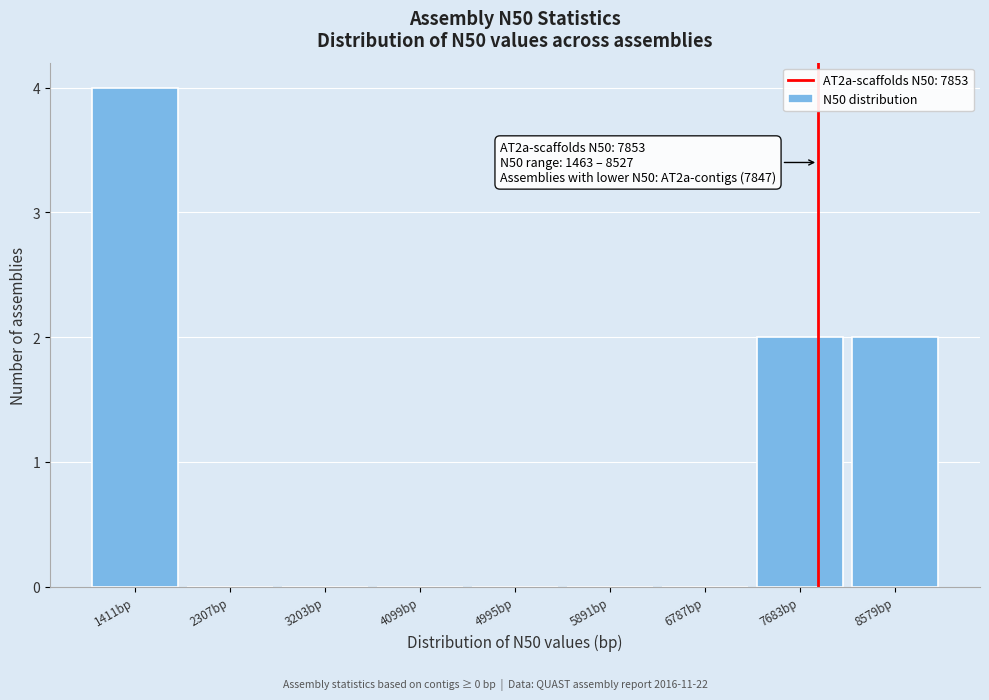

Which range on the x-axis has the tallest bar?

1000 to 1900